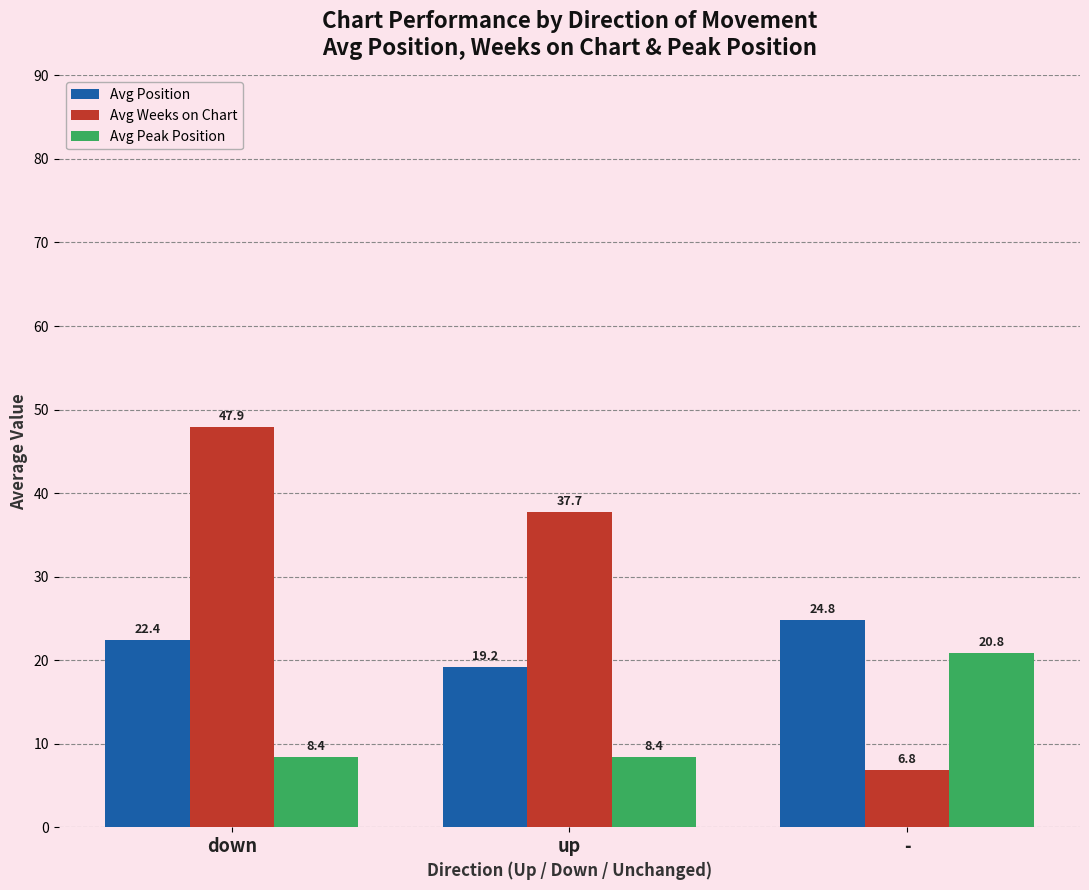

What is the average value of the Avg Weeks on Chart series?

30.8